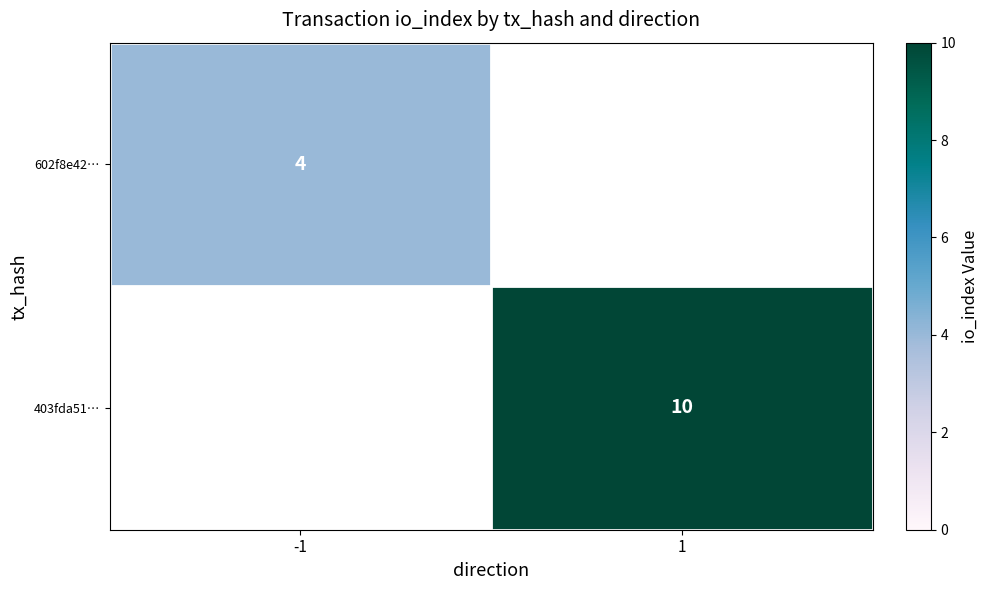

The value of 403fda51… at 1 is 15. True or false?

False